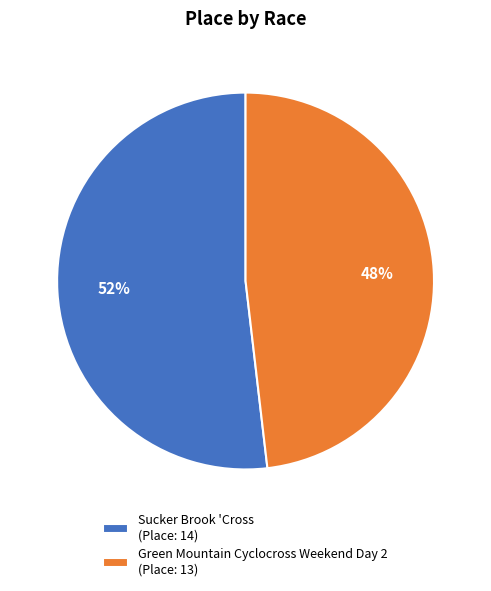

The Green Mountain Cyclocross Weekend Day 2 slice represents 43% of the pie. True or false?

False